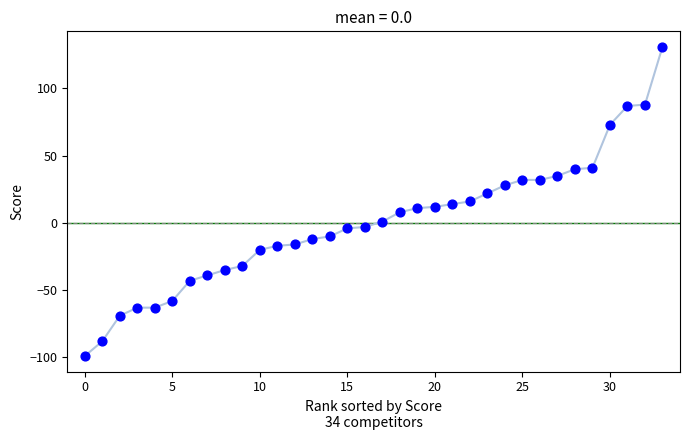

What is the range of Y values (max minus min)?

230